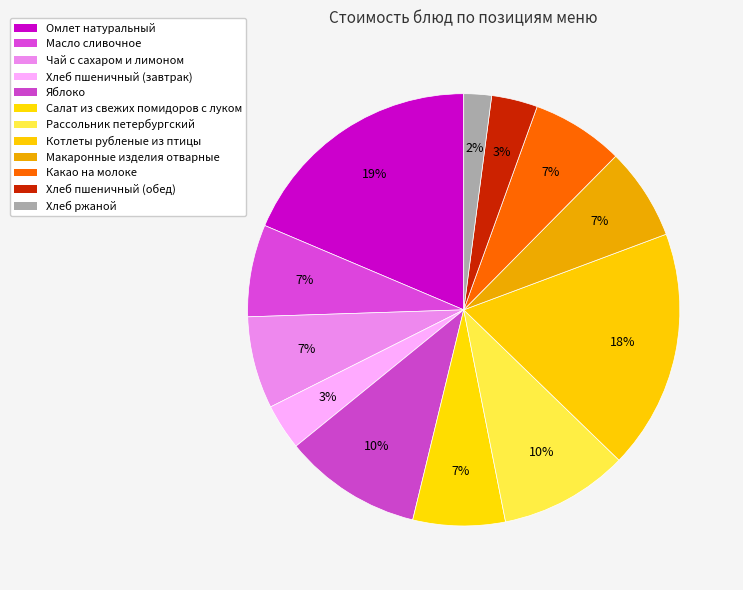

True or false: Омлет натуральный accounts for 10% of the total.

False